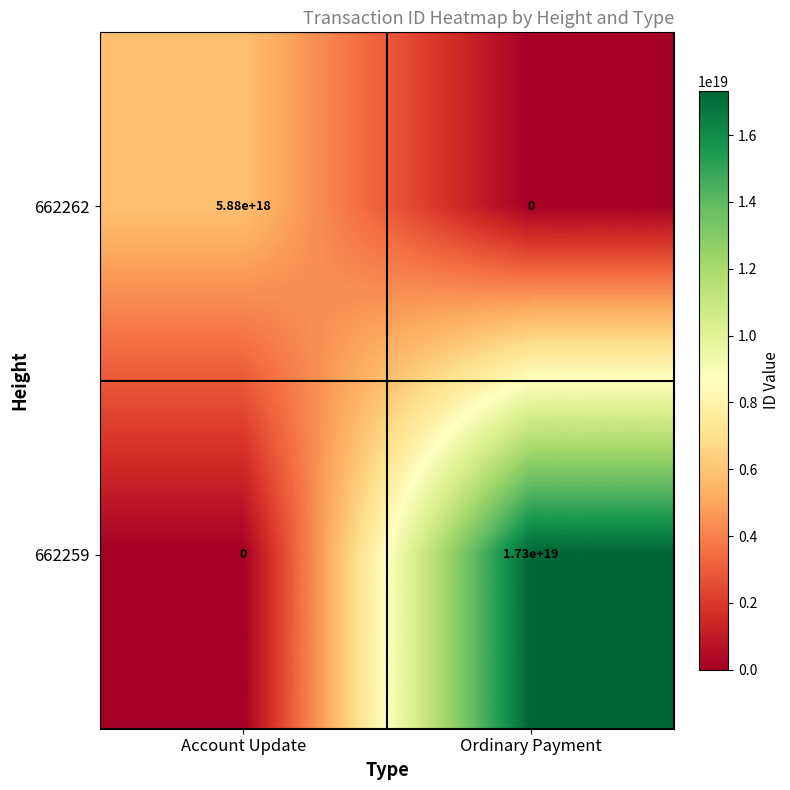

At which label is 662262 closest to 2940000000000000000?

Account Update